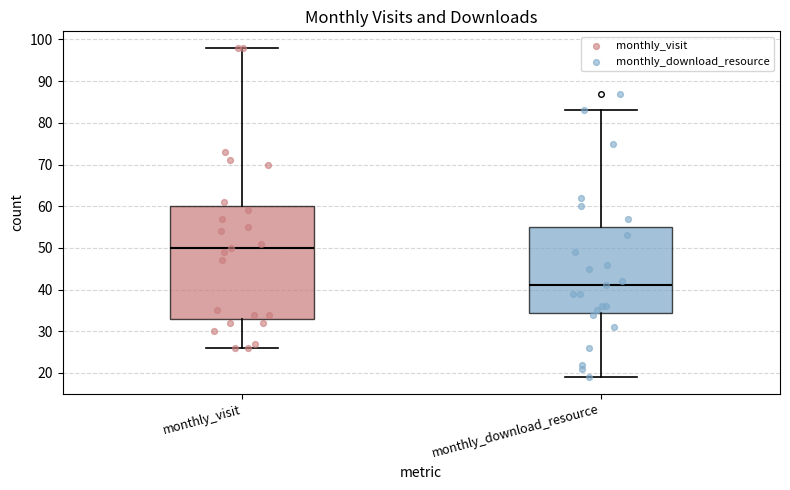

Reading left to right, read every box against the y-axis: the position of its median line, the range the box covers, and the ends of its whiskers. The values are not printed on the chart, so give them approximately, as read against the axis.

monthly_visit: median 50, box 33 to 60, whiskers 26 to 98
monthly_download_resource: median 41, box 35 to 55, whiskers 19 to 83